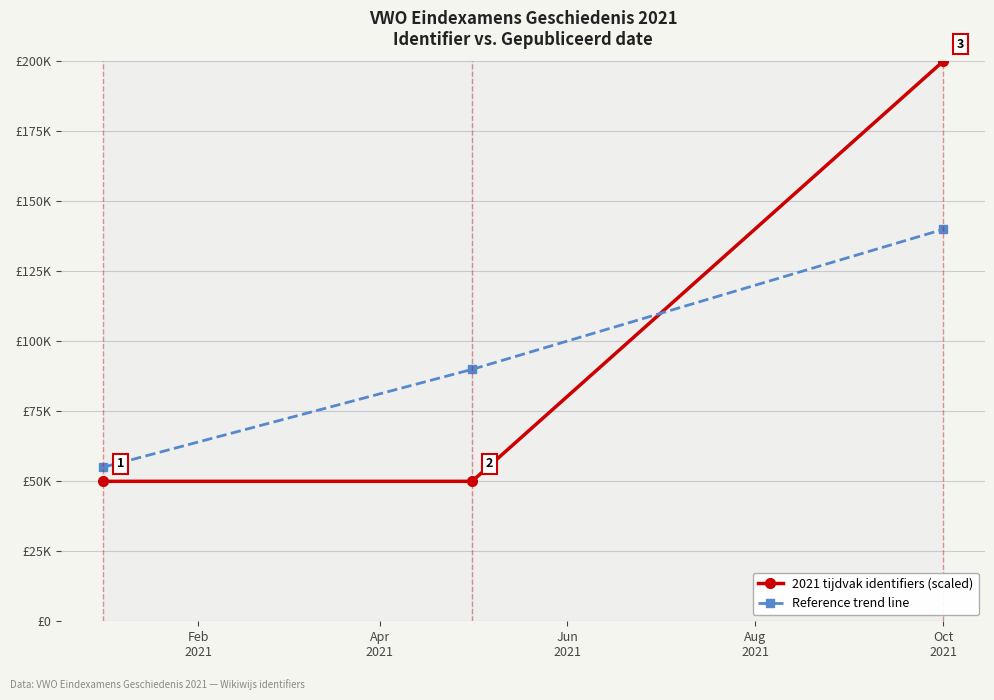

What are all the series names shown in the legend?

2021 tijdvak identifiers (scaled), Reference trend line